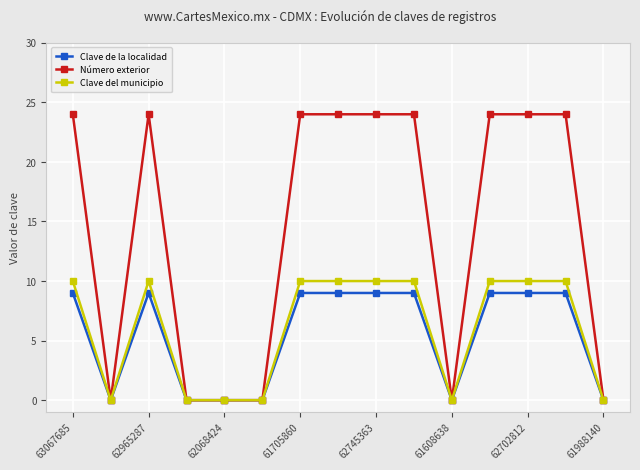

Reading right to left, extract all data points from this chart.

Clave de la localidad: 0	9	9	9	0	9	9	9	9	0	0	0	9	0	9
Número exterior: 0	24	24	24	0	24	24	24	24	0	0	0	24	0	24
Clave del municipio: 0	10	10	10	0	10	10	10	10	0	0	0	10	0	10